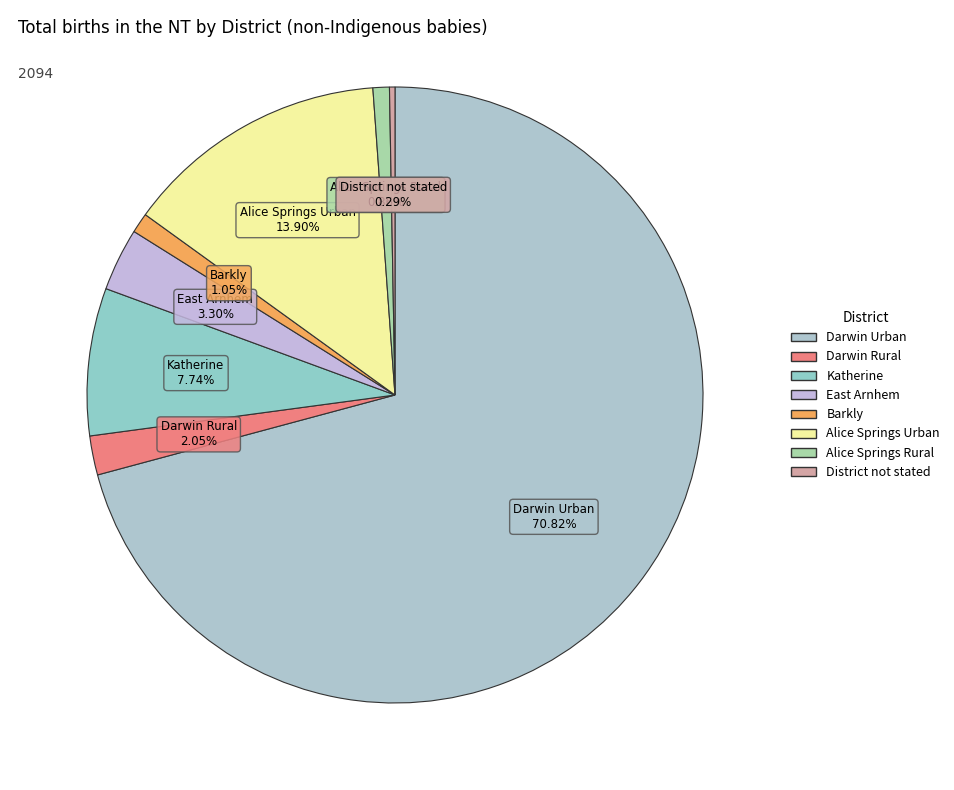

Between East Arnhem and Alice Springs Rural, which is larger?

East Arnhem